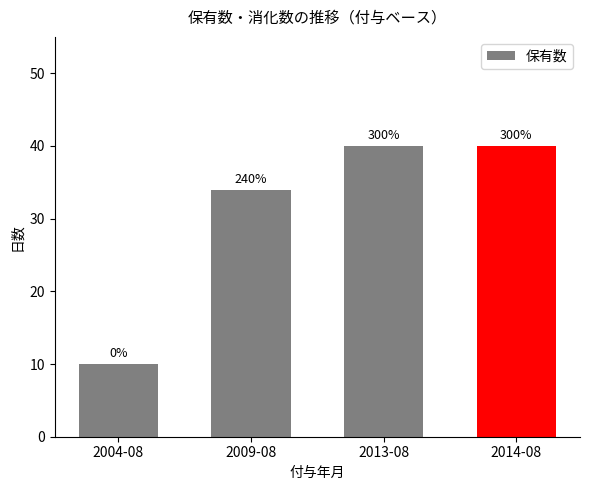

How many bars are there in total?

4